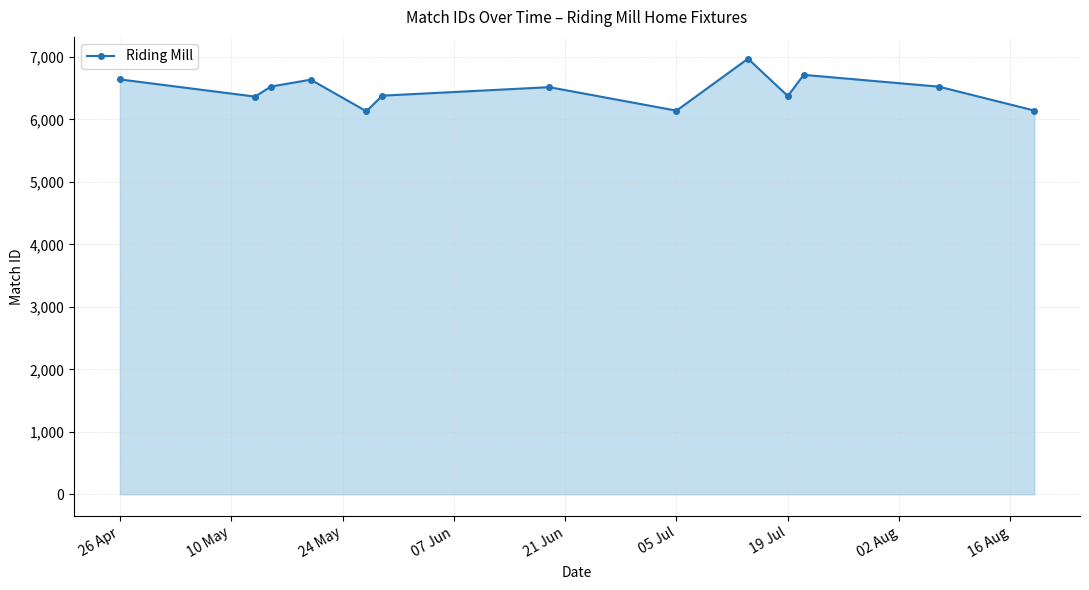

What is the smallest value displayed?

6131